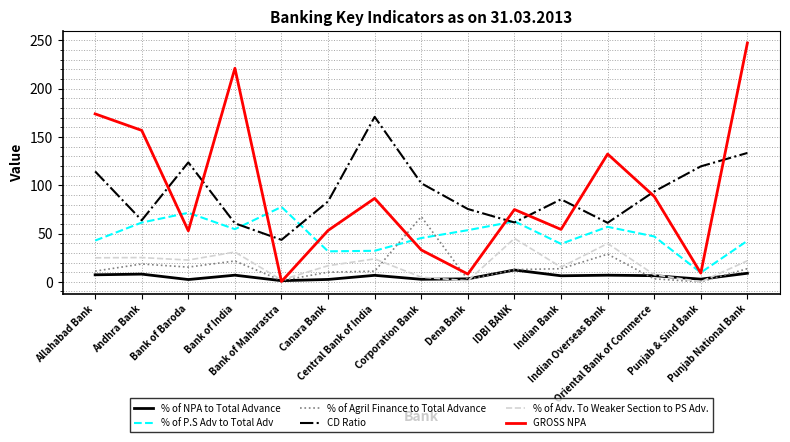

What is the difference between the maximum and second lowest values in the CD Ratio series?

110.2